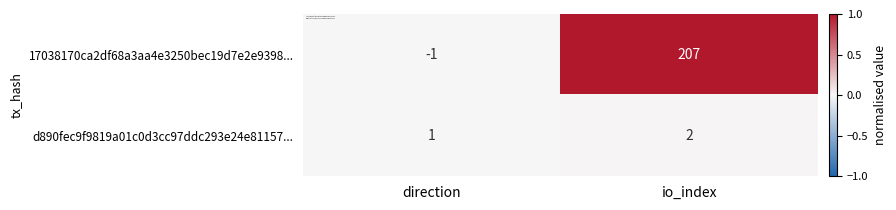

List the series in order of their peak value, highest first.

17038170ca2df68a3aa4e3250bec19d7e2e9398..., d890fec9f9819a01c0d3cc97ddc293e24e81157...